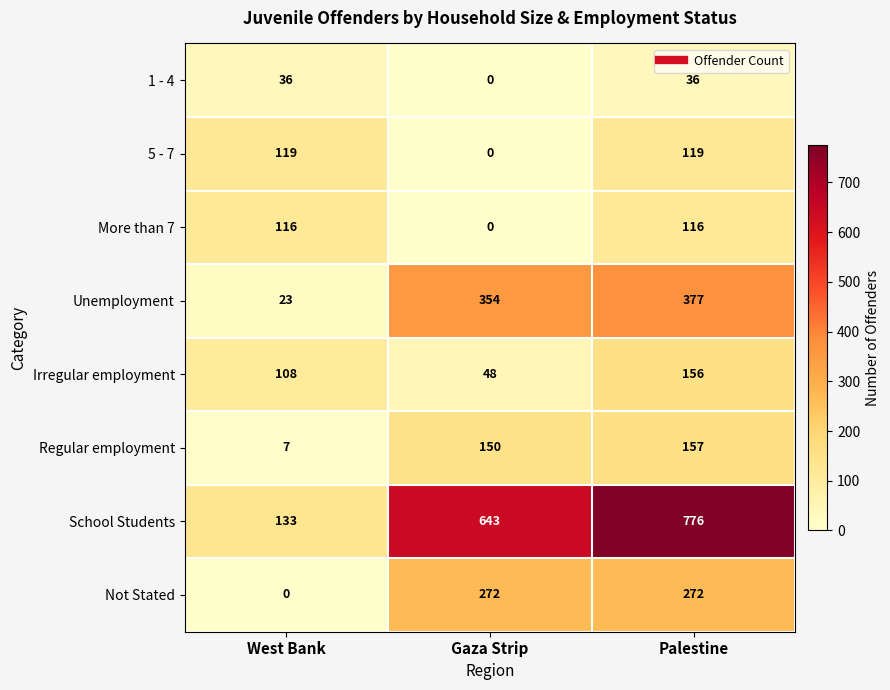

Which series changed the most between West Bank and Gaza Strip?

School Students